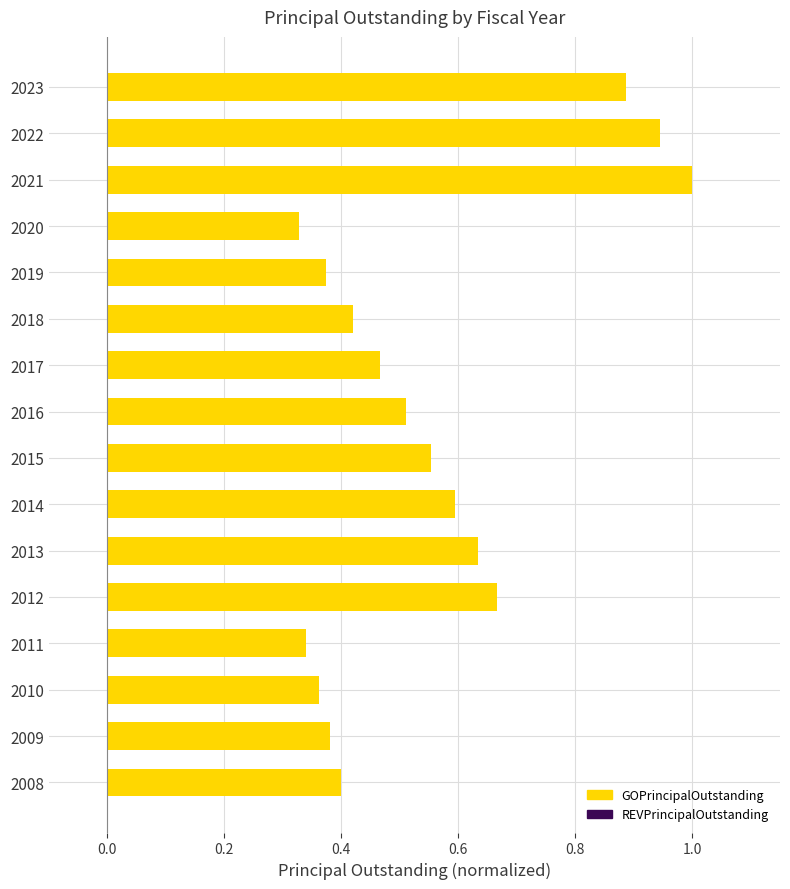

What is the sum of all values?

8.9